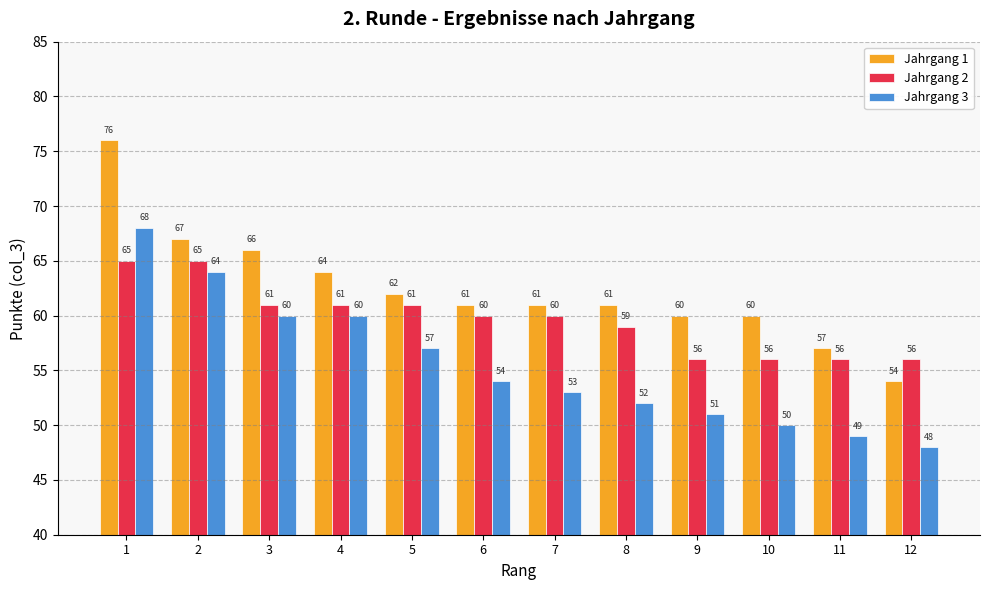

List the series in order of their overall mean, highest first.

Jahrgang 1, Jahrgang 2, Jahrgang 3